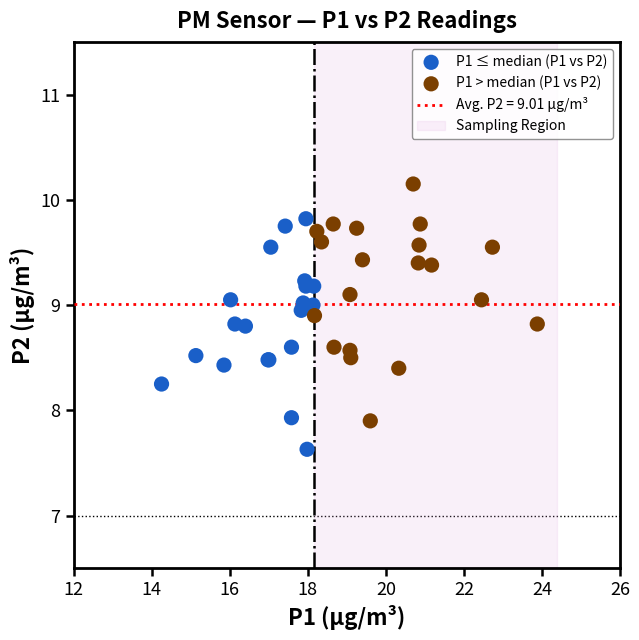

Which series contains the highest Y value?

P1 > median (P1 vs P2)